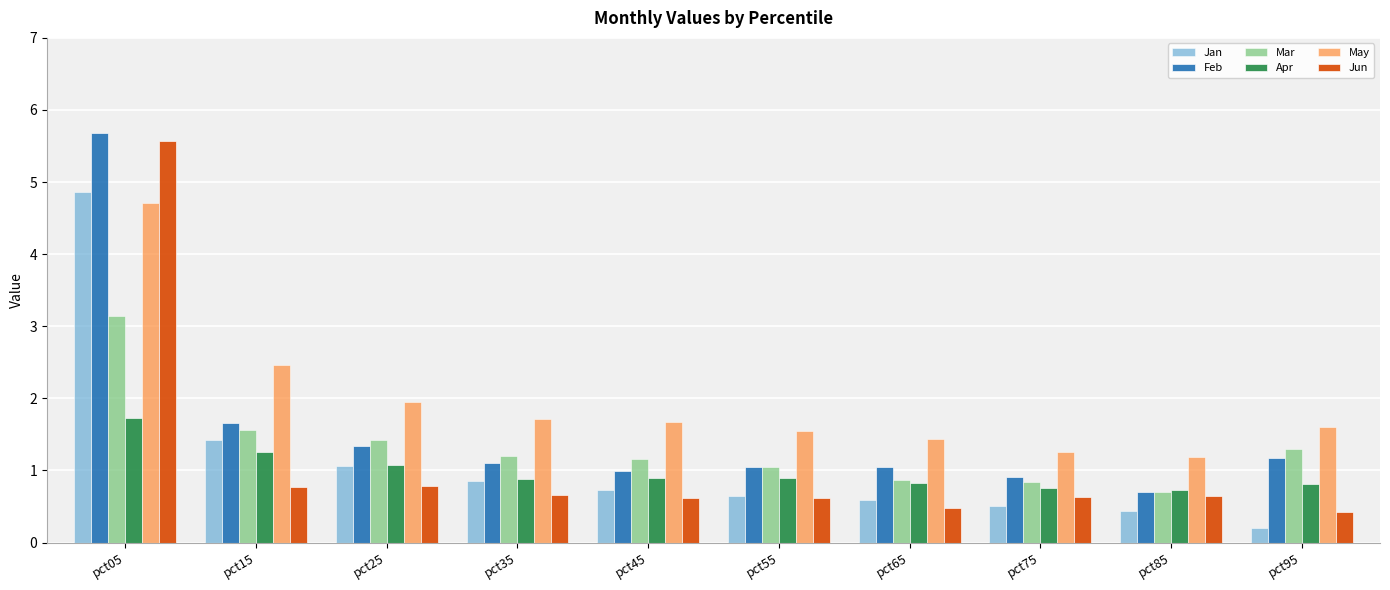

What is the approximate value of Feb at pct45?

1.0